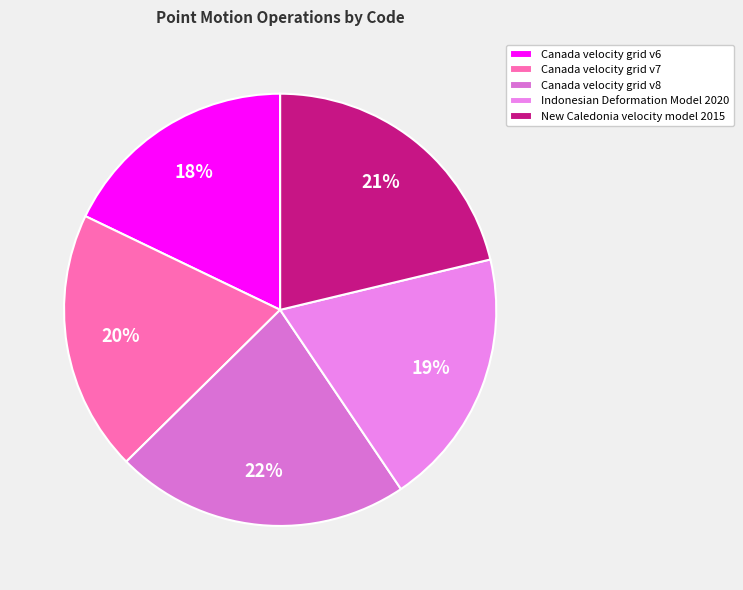

To the nearest percent, what percentage of the pie is Canada velocity grid v6?

18%